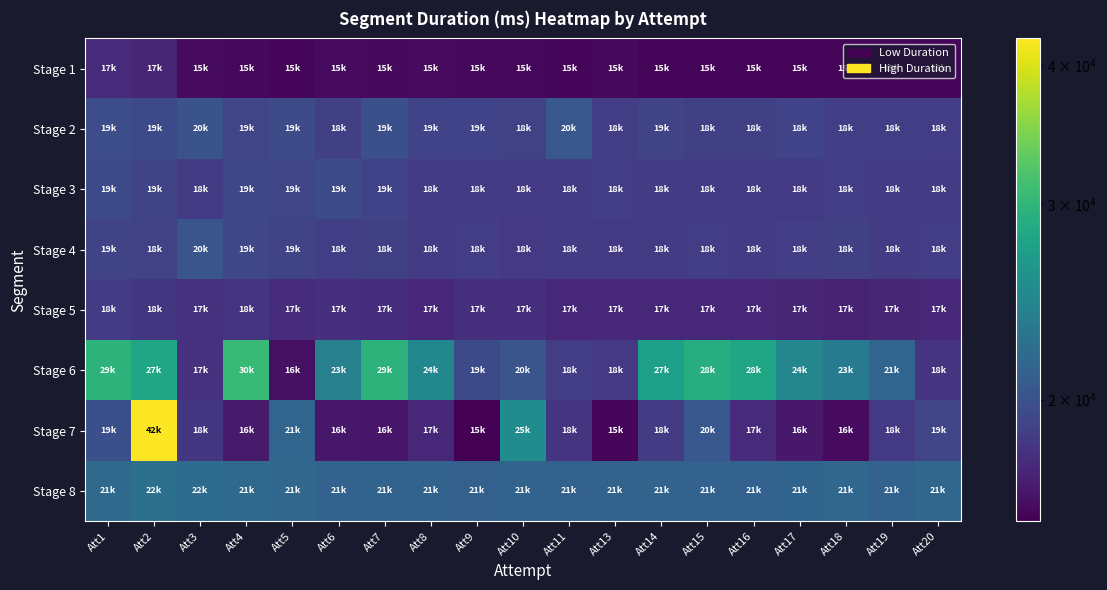

What is the maximum value shown in the chart?

42255